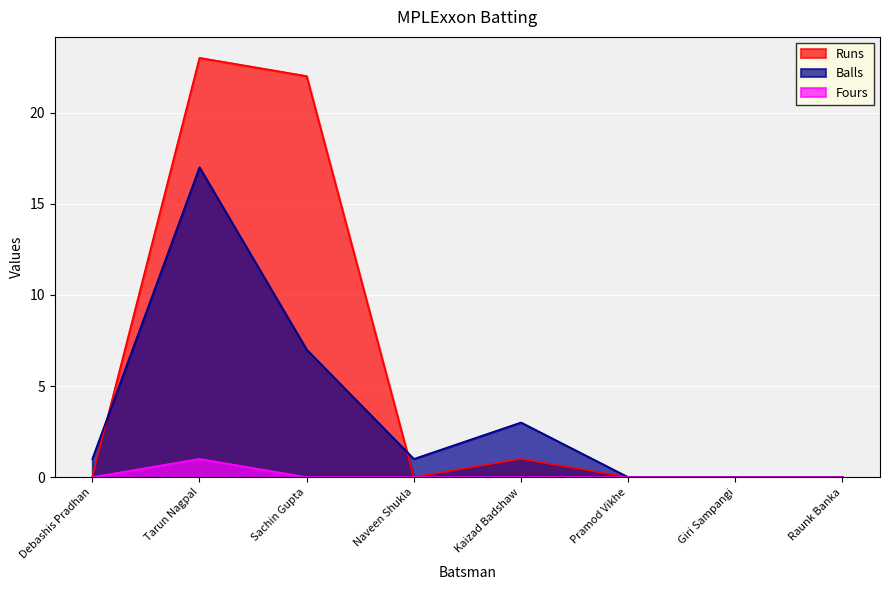

List the labels in order of Balls value, smallest first.

Pramod Vikhe, Giri Sampangi, Raunk Banka, Debashis Pradhan, Naveen Shukla, Kaizad Badshaw, Sachin Gupta, Tarun Nagpal